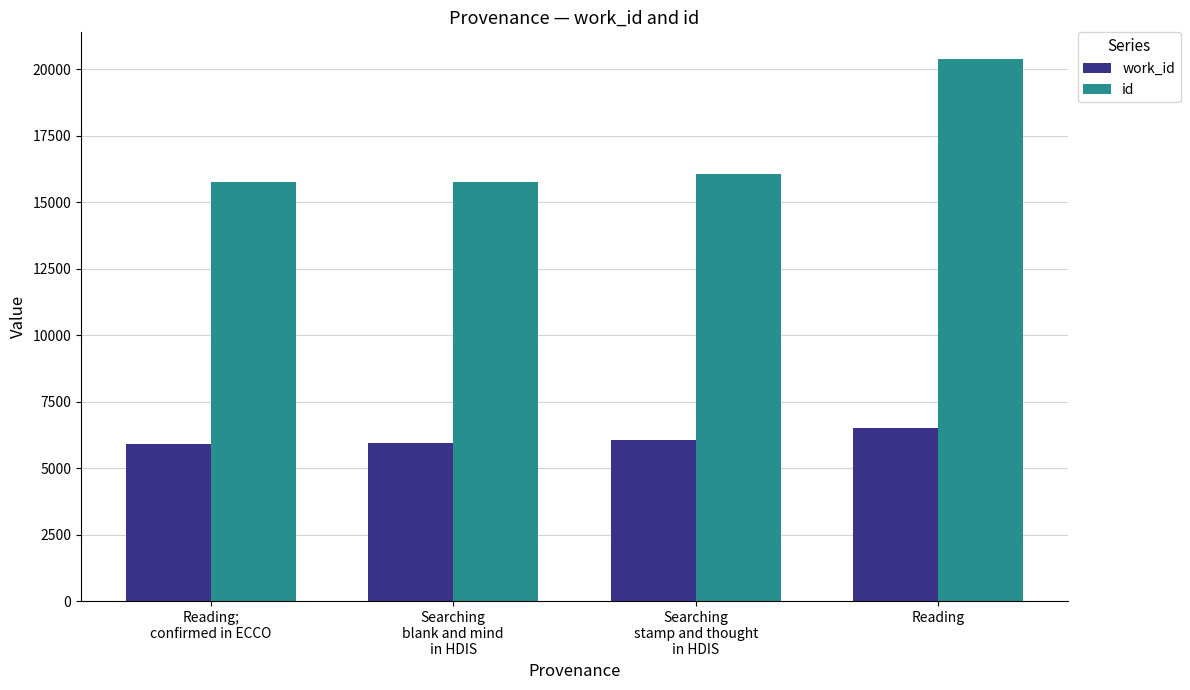

What is the label of the 1st bar from the right?

Reading